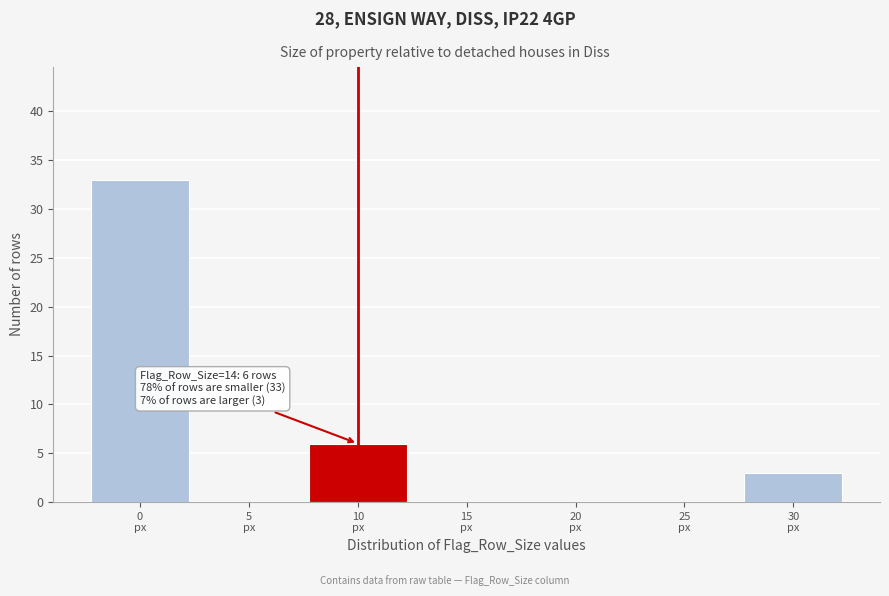

What is the greatest value displayed?

33